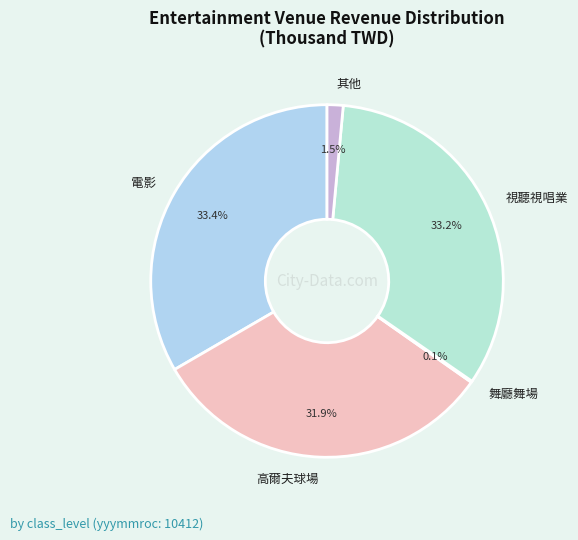

Approximately how many times larger is the value at 視聽視唱業 compared to 電影?

1.0